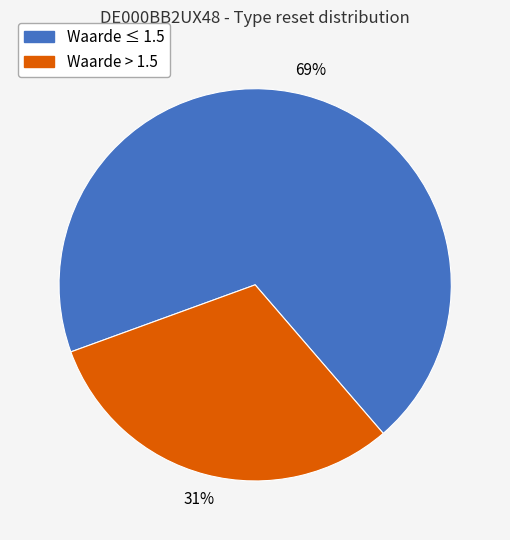

To the nearest percent, what is the difference between the largest and smallest slice percentages?

38%